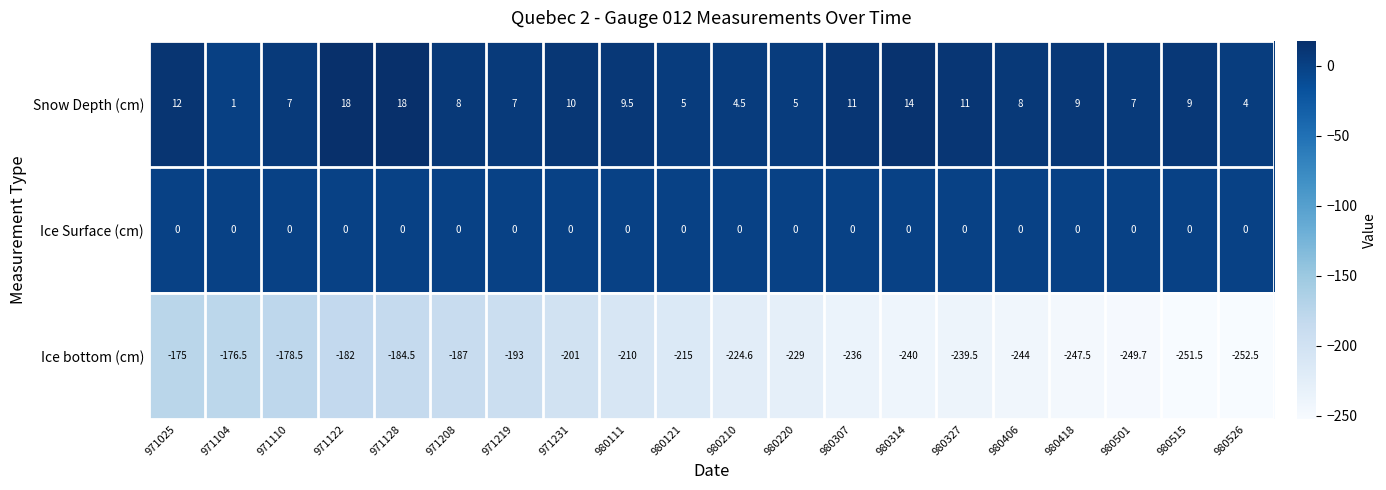

List the labels in order of Ice bottom (cm) value, smallest first.

980526, 980515, 980501, 980418, 980406, 980314, 980327, 980307, 980220, 980210, 980121, 980111, 971231, 971219, 971208, 971128, 971122, 971110, 971104, 971025